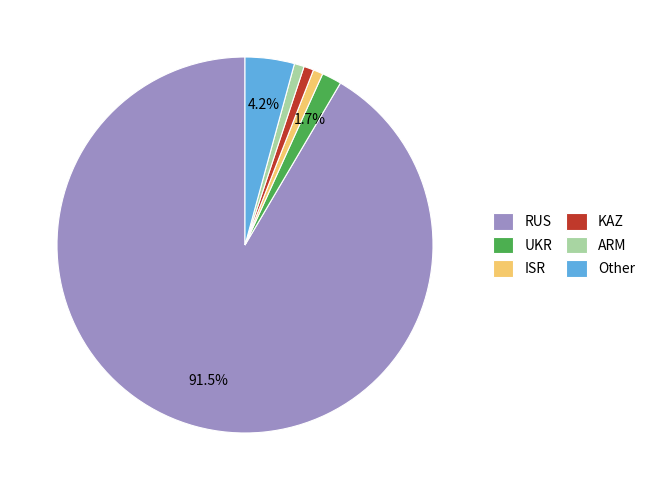

To the nearest percent, what percentage of the pie is Other?

4%